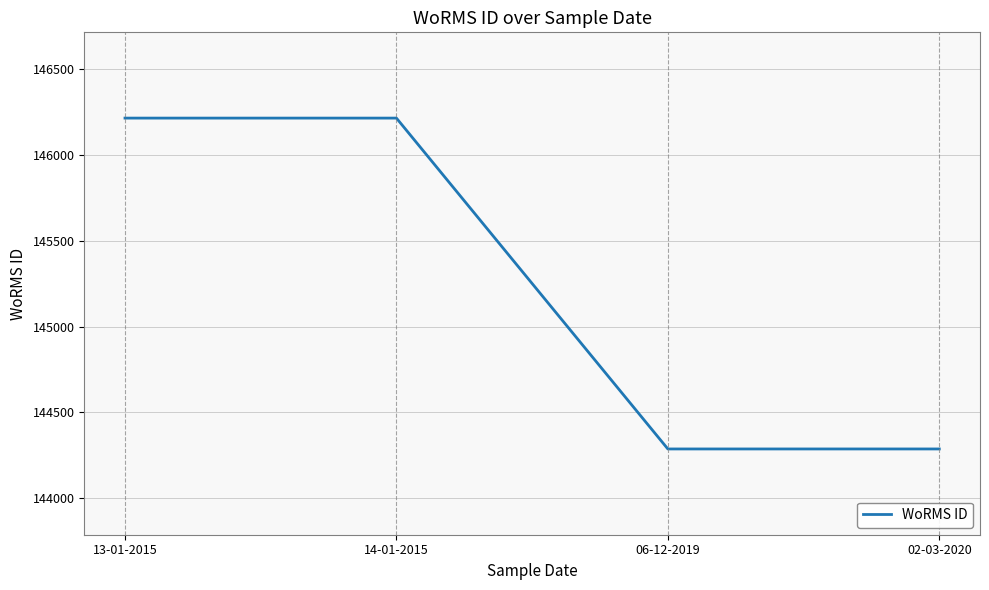

What is the greatest value displayed?

146216